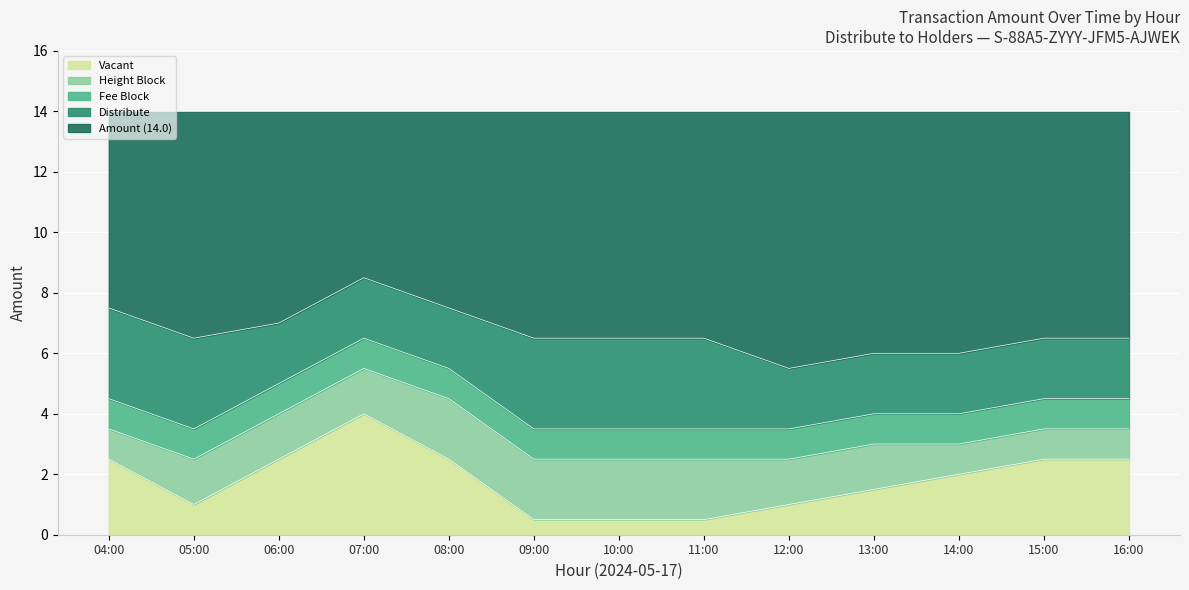

True or false: Vacant has a value of 3.3 at 14:00.

False